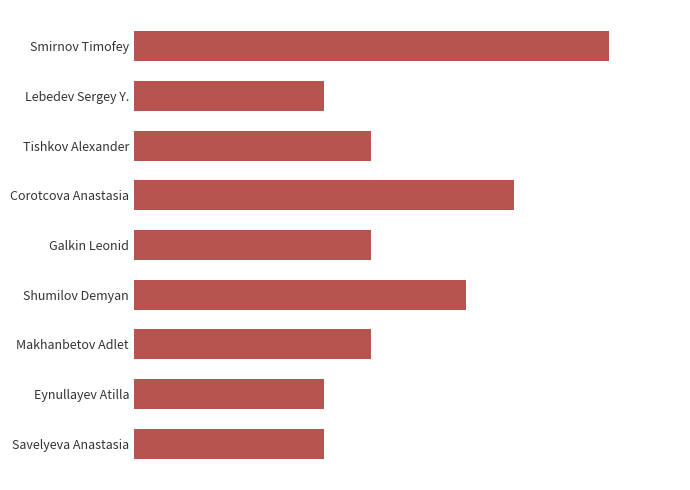

What is the difference between the maximum and second lowest values?

3.0